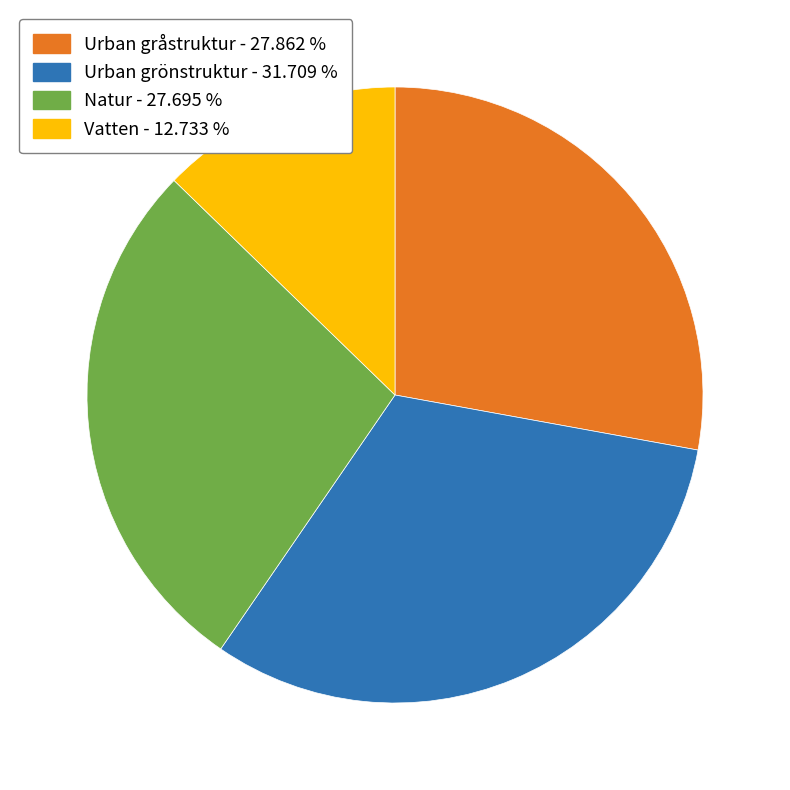

Is there any slice that represents more than half of the pie?

No